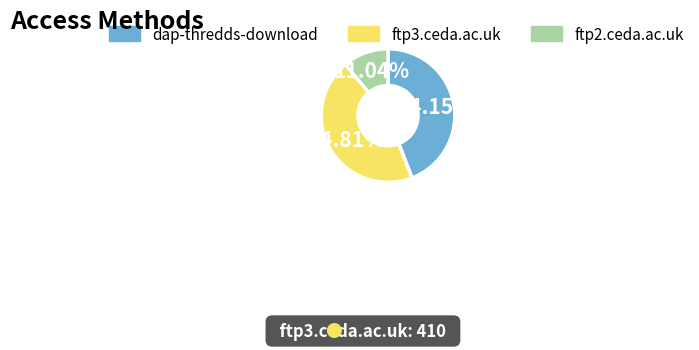

To the nearest percent, what is the difference between the largest and smallest slice percentages?

34%